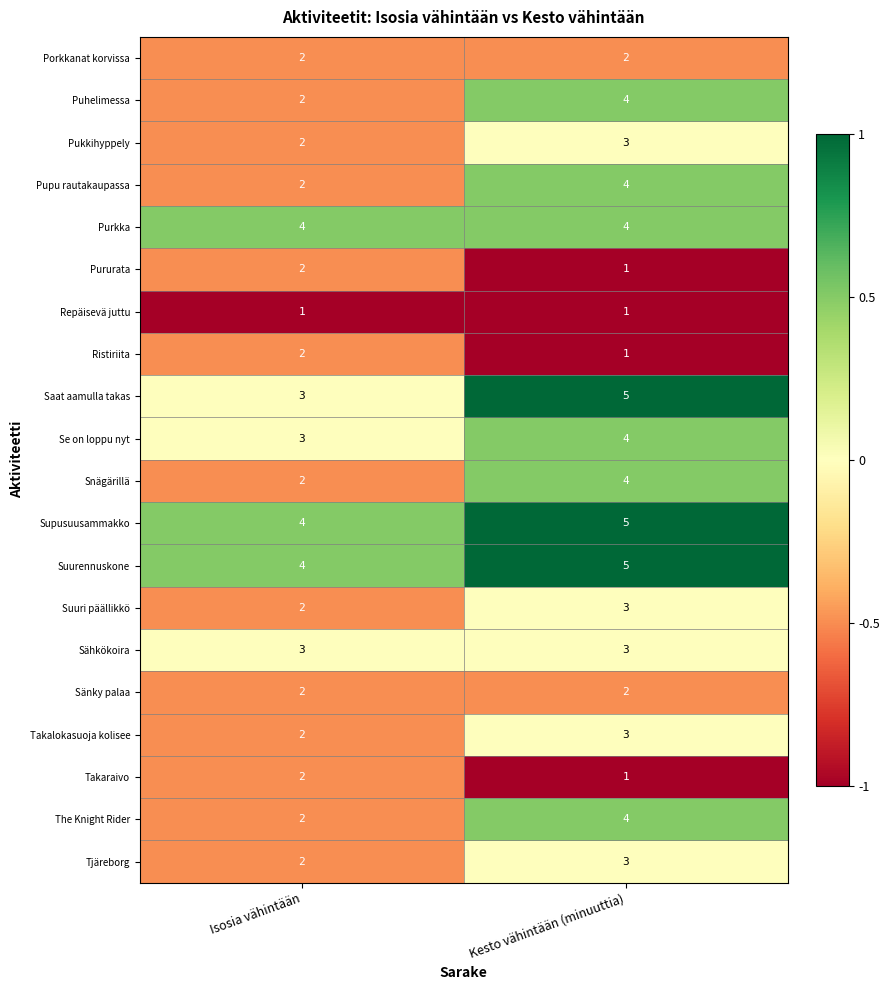

What is the maximum value for Tjäreborg?

3